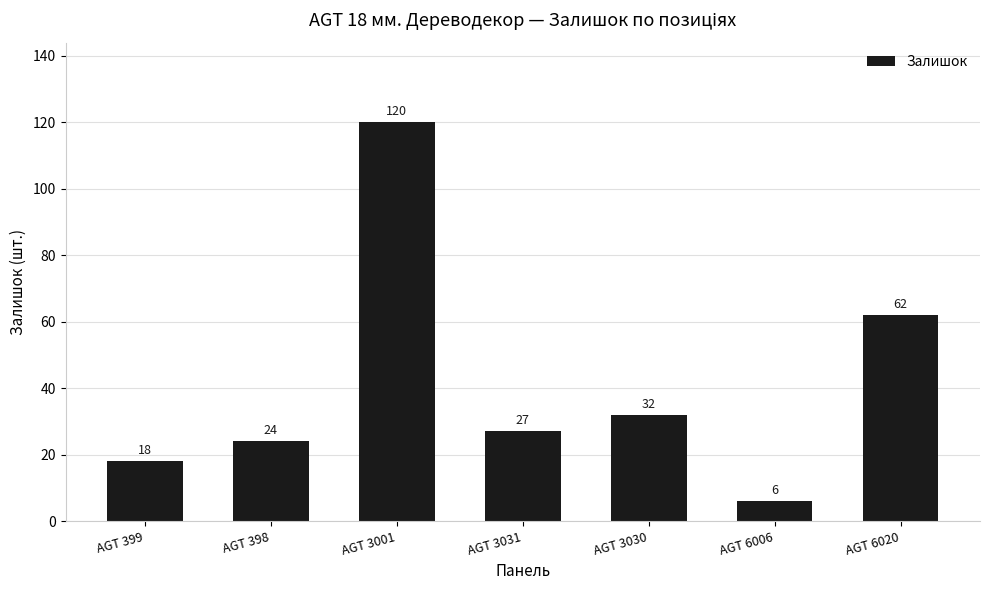

List the labels in order of value, largest first.

AGT 3001, AGT 6020, AGT 3030, AGT 3031, AGT 398, AGT 399, AGT 6006